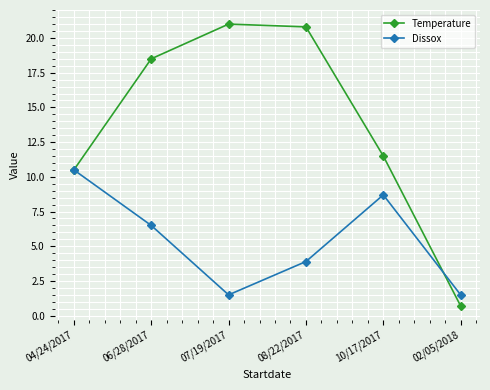

Is it true that Dissox equals 10.5 at 04/24/2017?

True